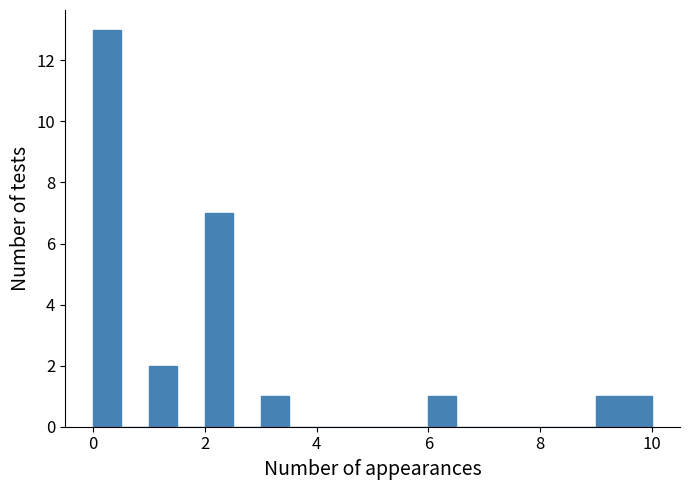

Around what value on the x-axis is the tallest bar? Give the approximate position of its centre, as read against the axis.

0.2